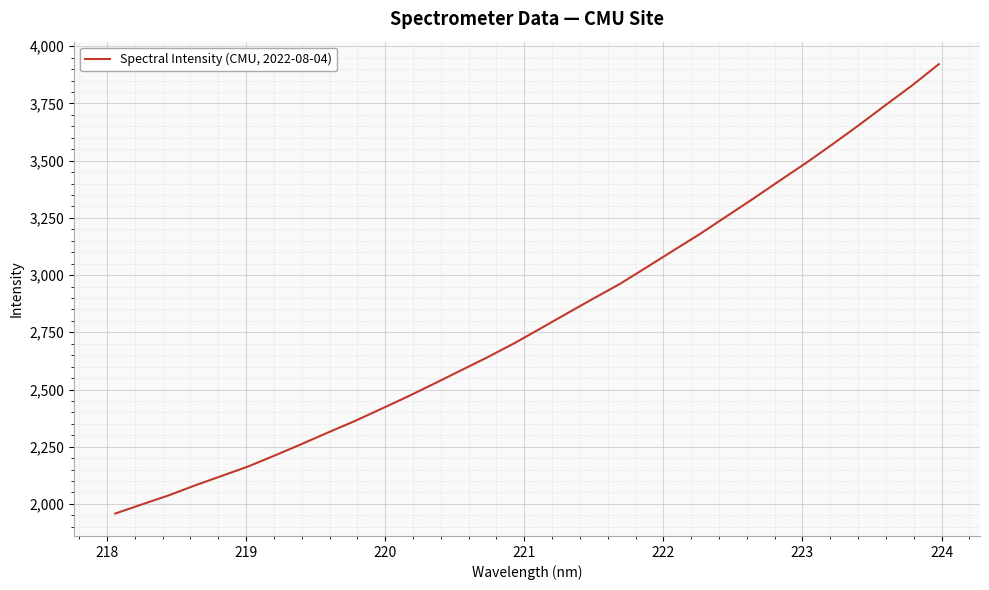

How many lines are shown in the chart?

1